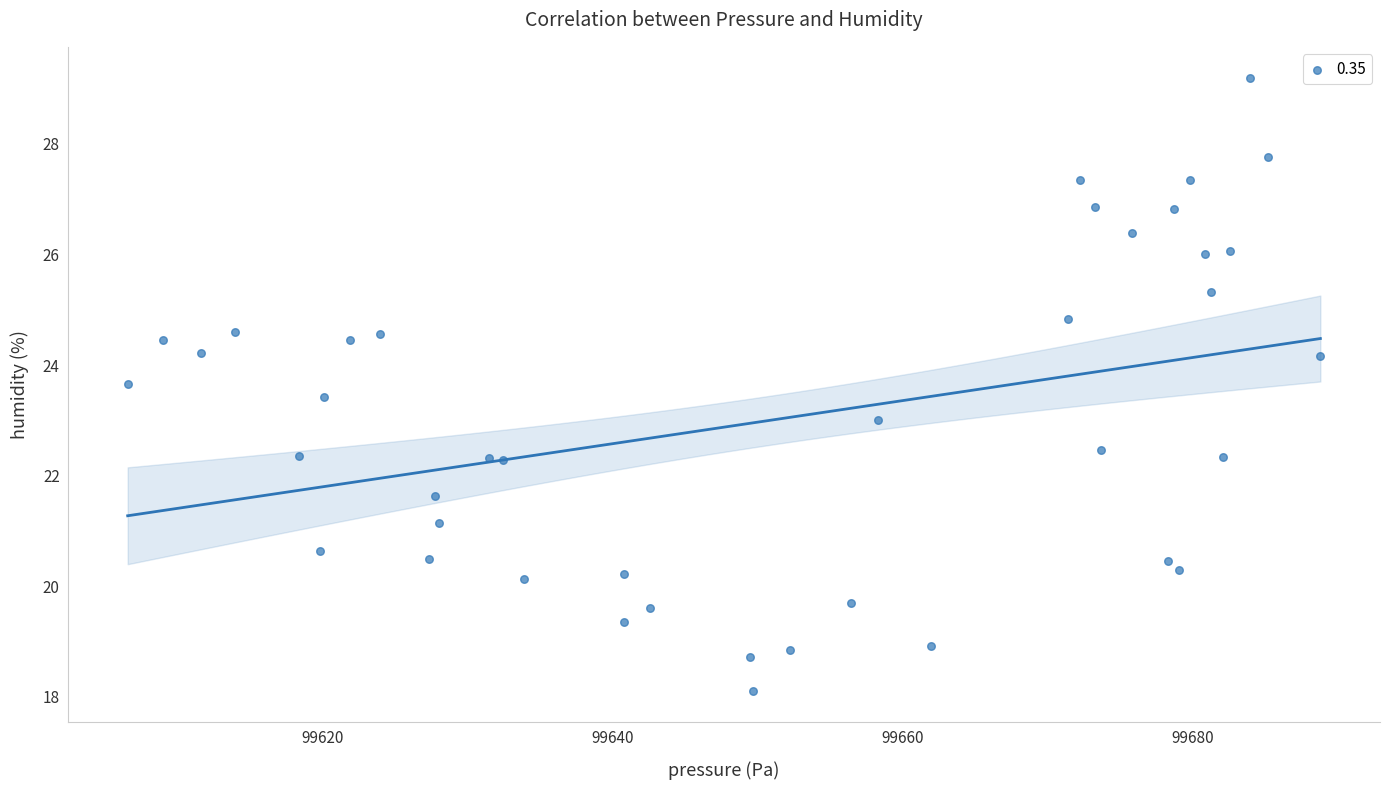

What is the range of X values (max minus min)?

82.2